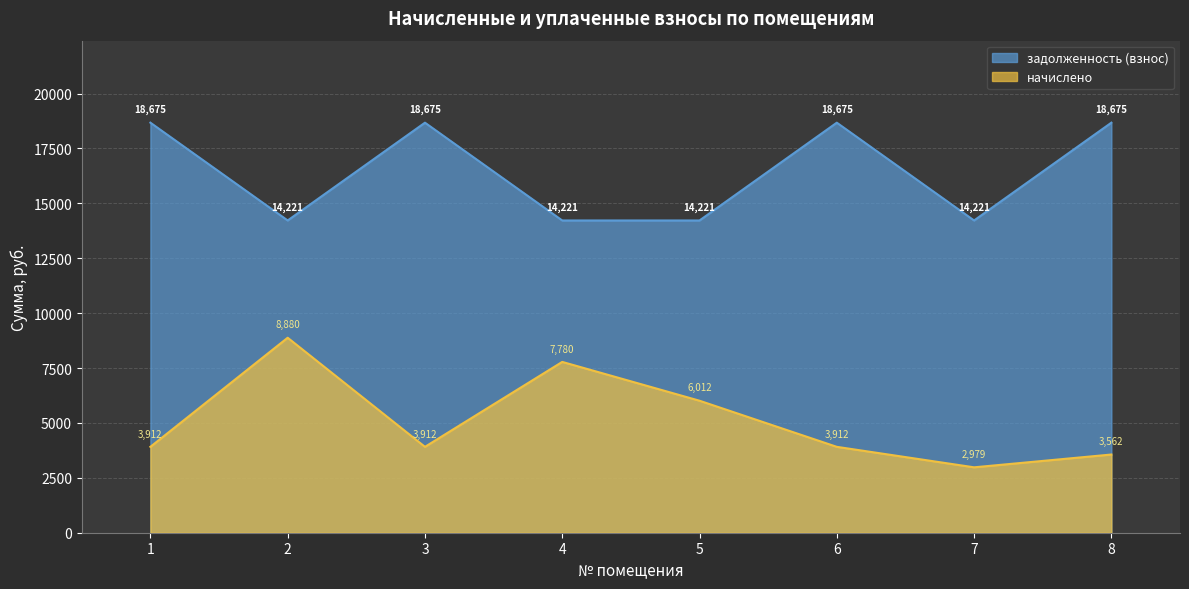

What is the sum of all начислено values?

40947.2